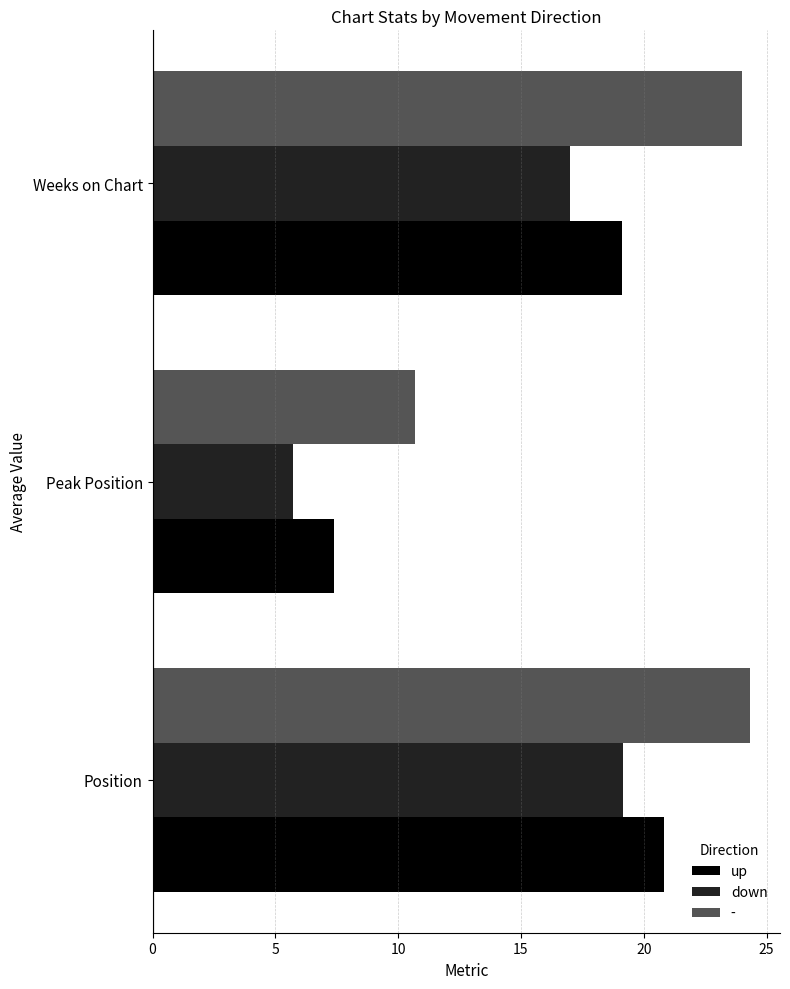

What is the difference between the maximum and second lowest values in the up series?

1.7